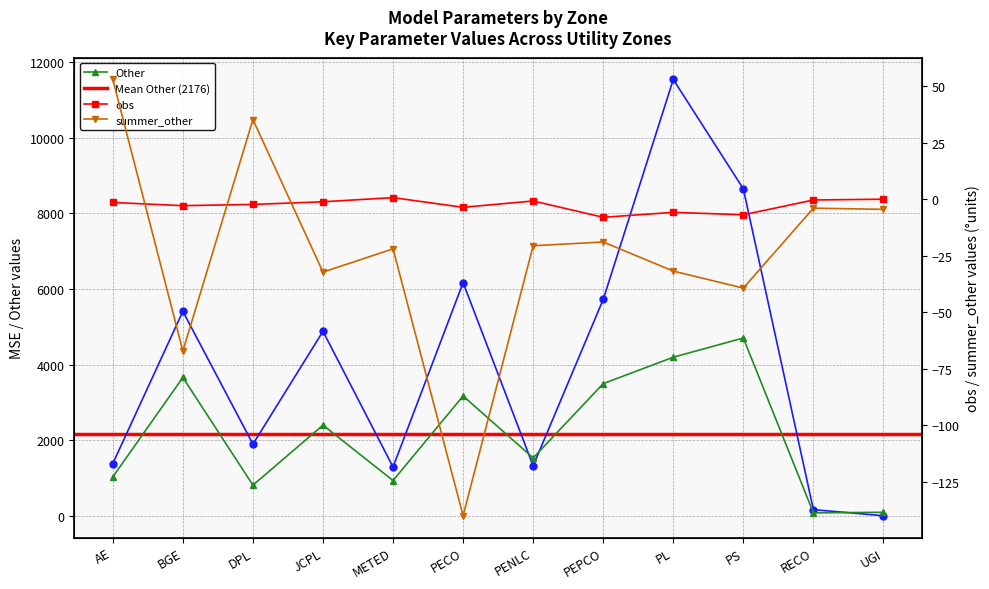

At which category does obs reach its first local valley?

BGE